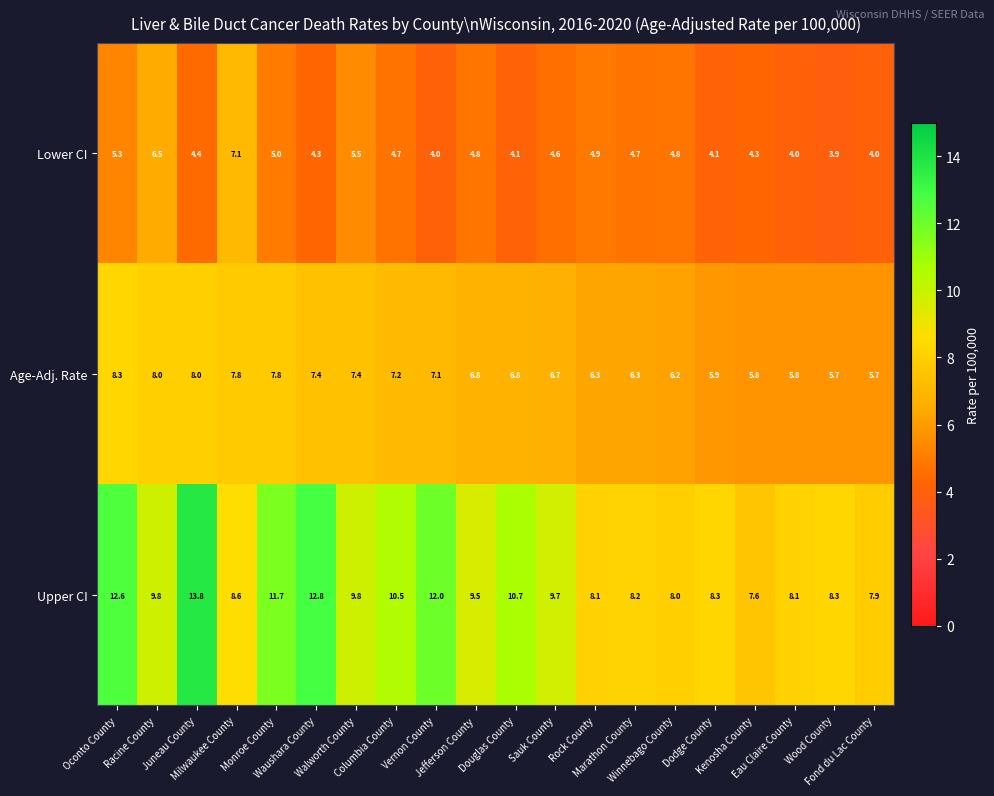

What is the highest value of the Age-Adj. Rate series?

8.3